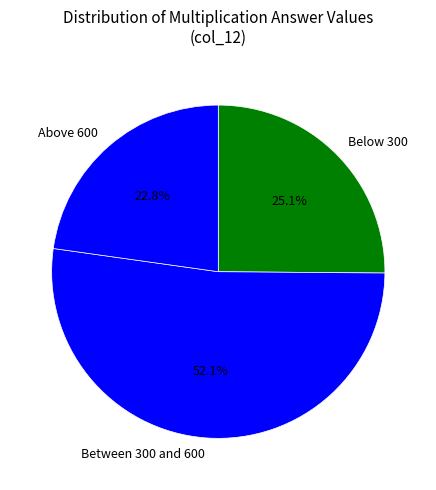

Approximately how many times larger is the value at Below 300 compared to Between 300 and 600?

0.5